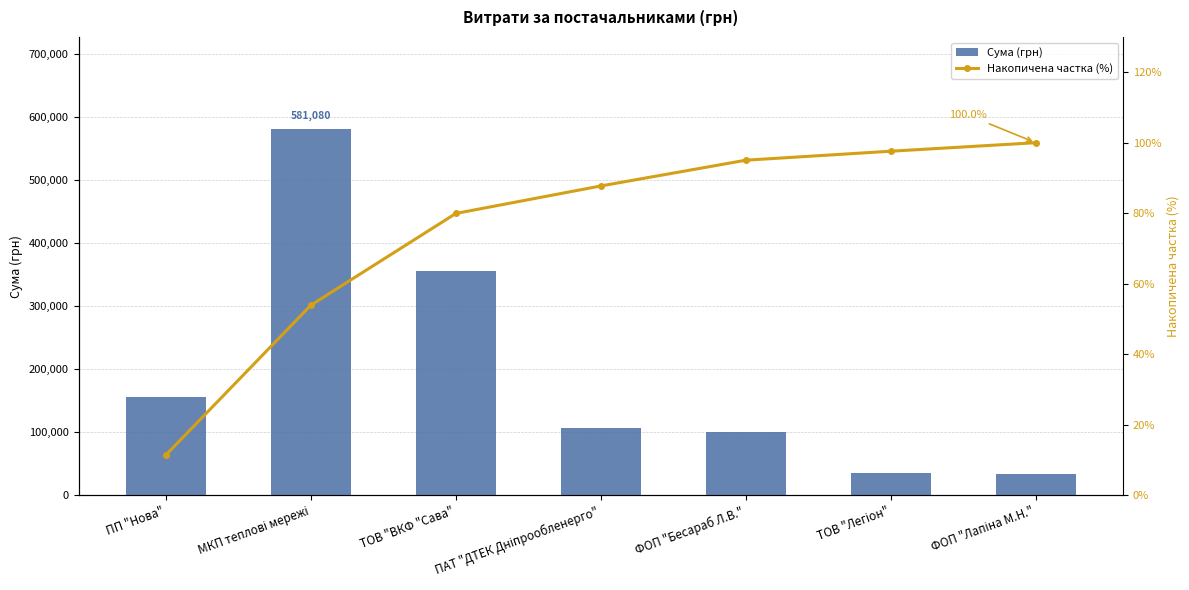

The value of Накопичена частка (%) at МКП теплові мережі is 53.9. True or false?

True